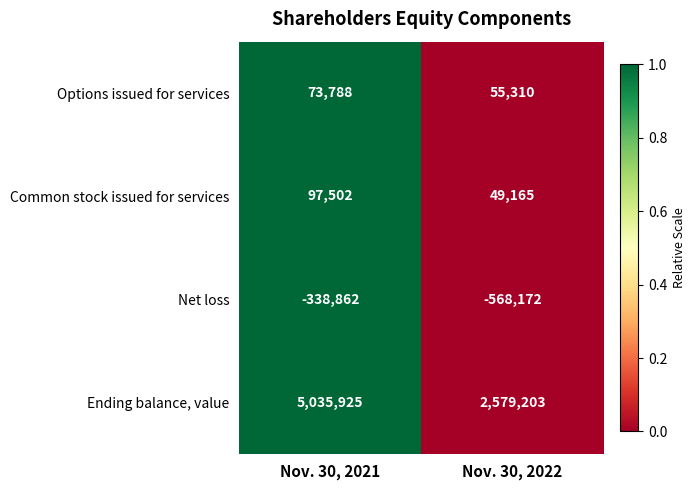

The Common stock issued for services series shows 69332 at Nov. 30, 2022. True or false?

False